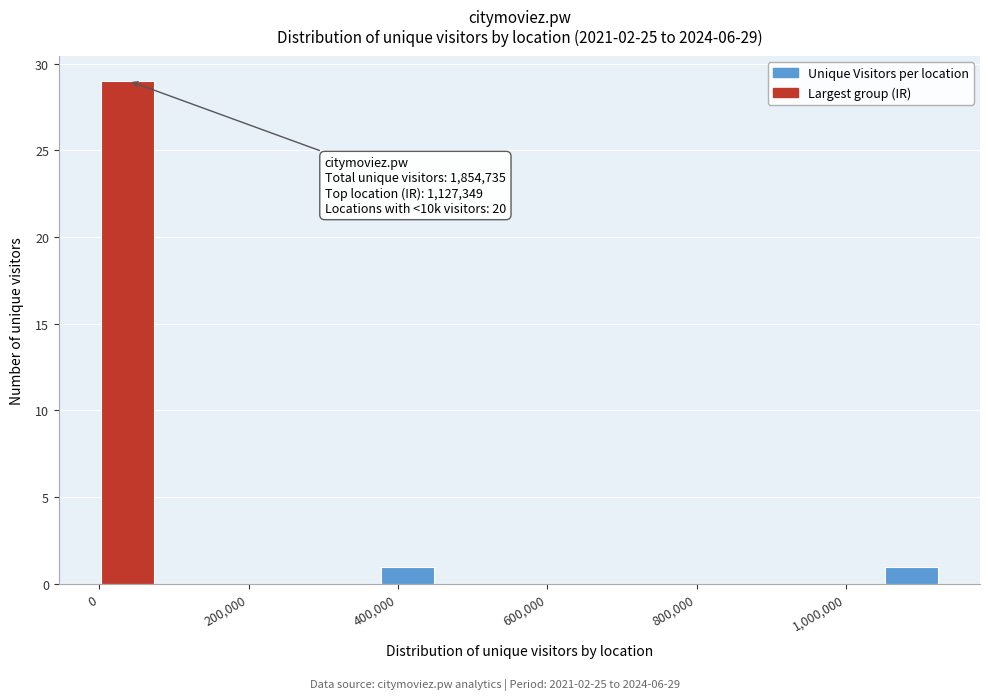

Around what value on the x-axis is the tallest bar? Give the approximate position of its centre, as read against the axis.

40000